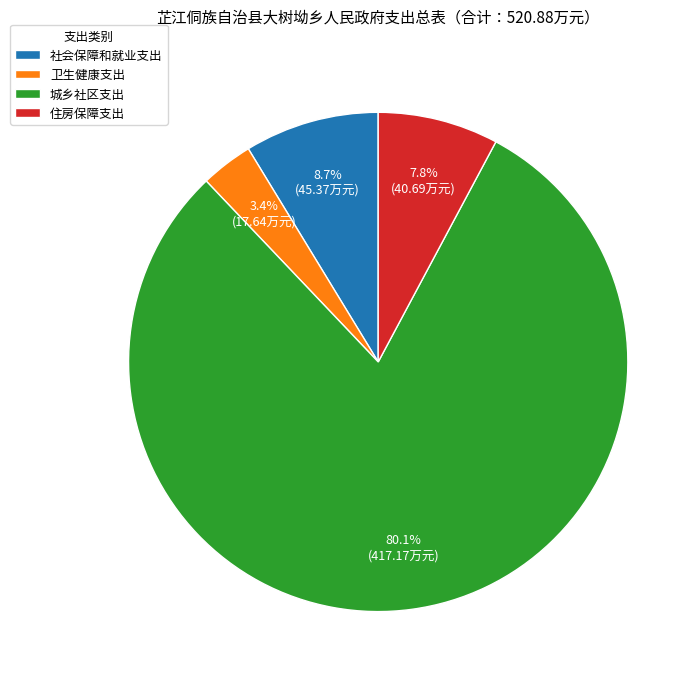

To the nearest percent, what is the difference between the 卫生健康支出 and 城乡社区支出 slice percentages?

77%